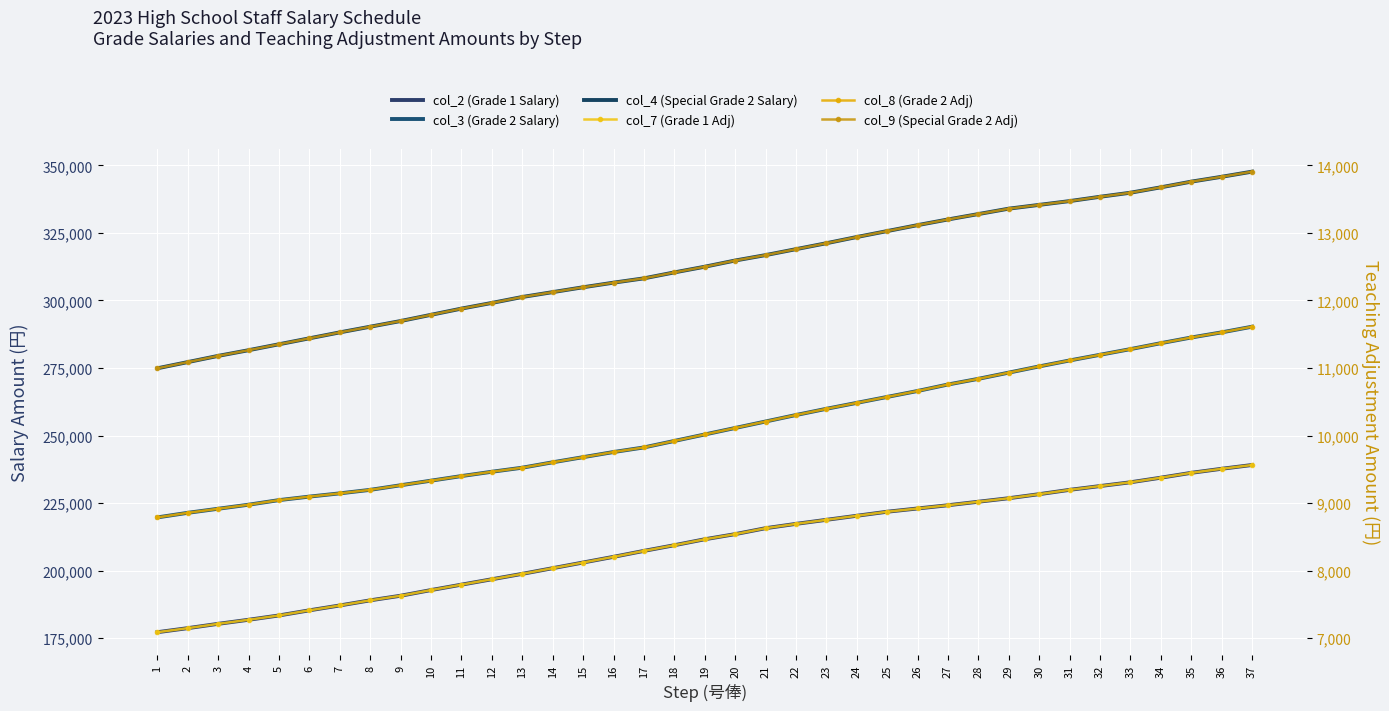

What are all the series names shown in the legend?

col_2 (Grade 1 Salary), col_3 (Grade 2 Salary), col_4 (Special Grade 2 Salary), col_7 (Grade 1 Adj), col_8 (Grade 2 Adj), col_9 (Special Grade 2 Adj)